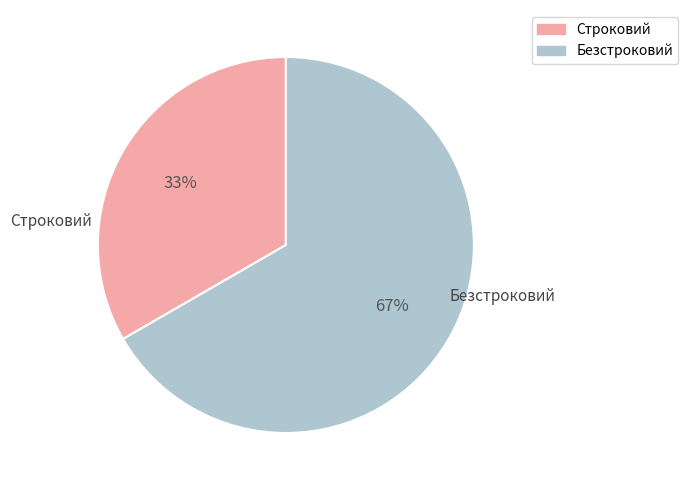

Is the sum of Безстроковий and Строковий greater than half?

Yes